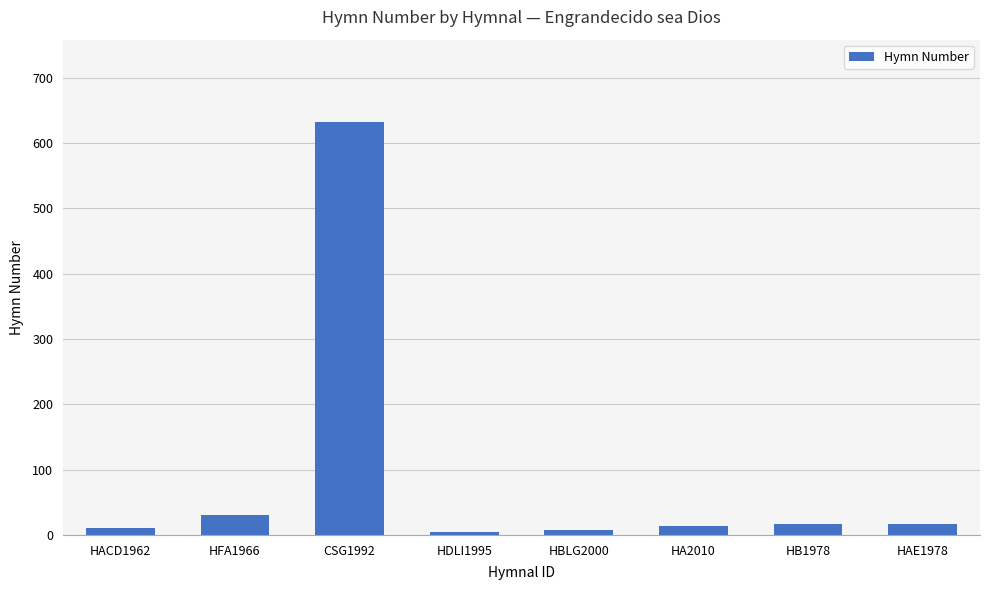

What is the greatest value displayed?

632